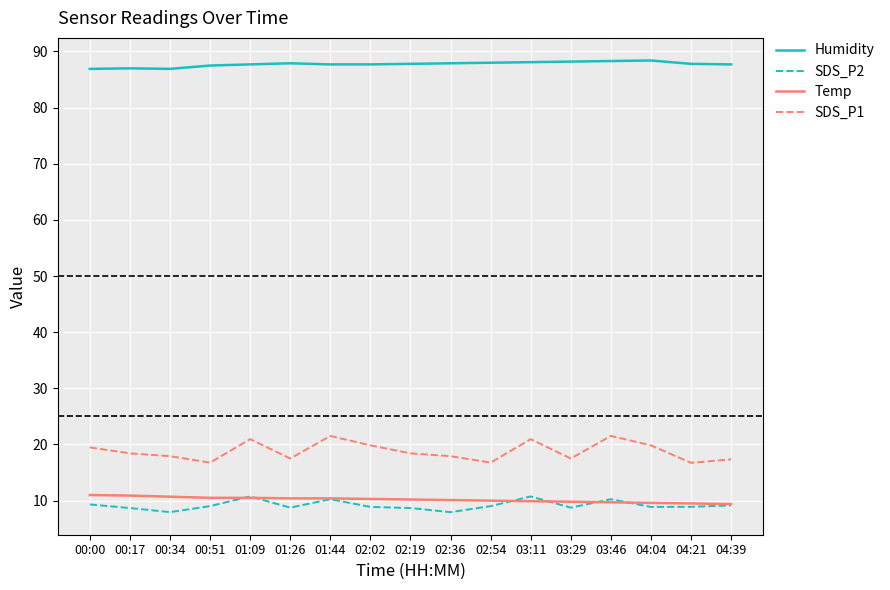

True or false: SDS_P2 and SDS_P1 cross at least once.

False